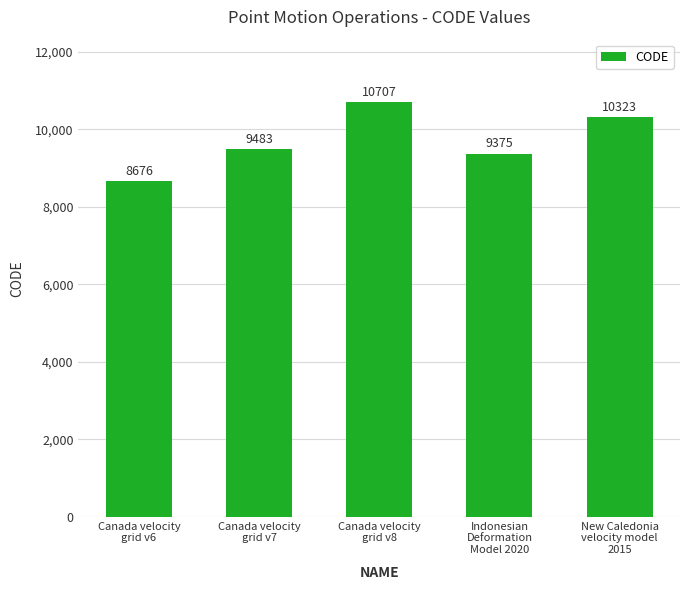

What is the minimum value shown in the chart?

8676